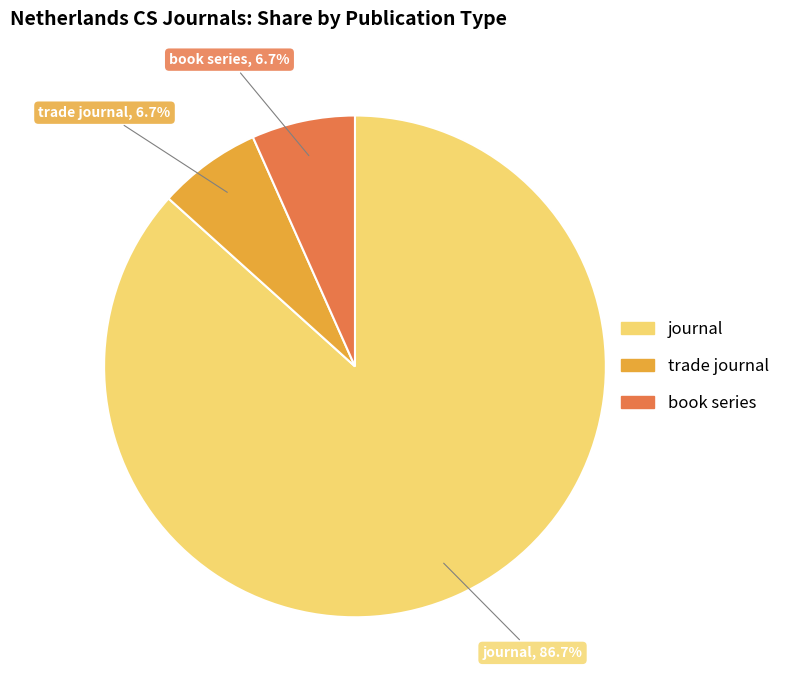

Count the number of slices in the pie.

3